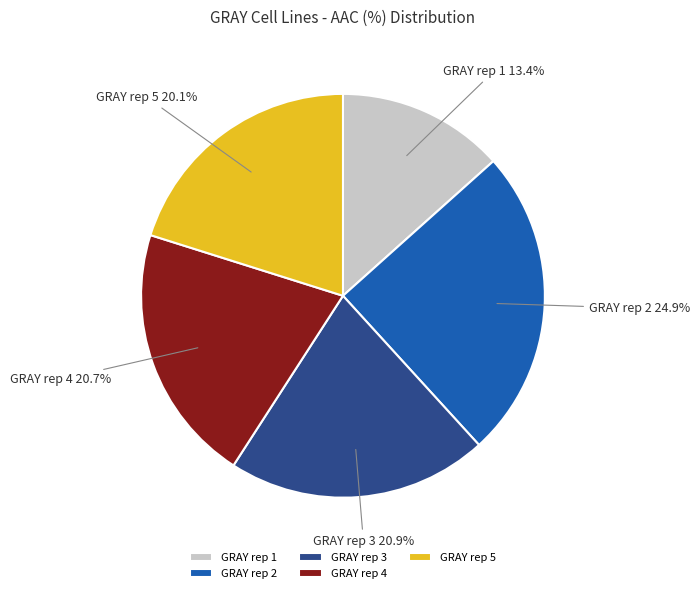

What is the largest slice in the pie chart?

GRAY rep 2